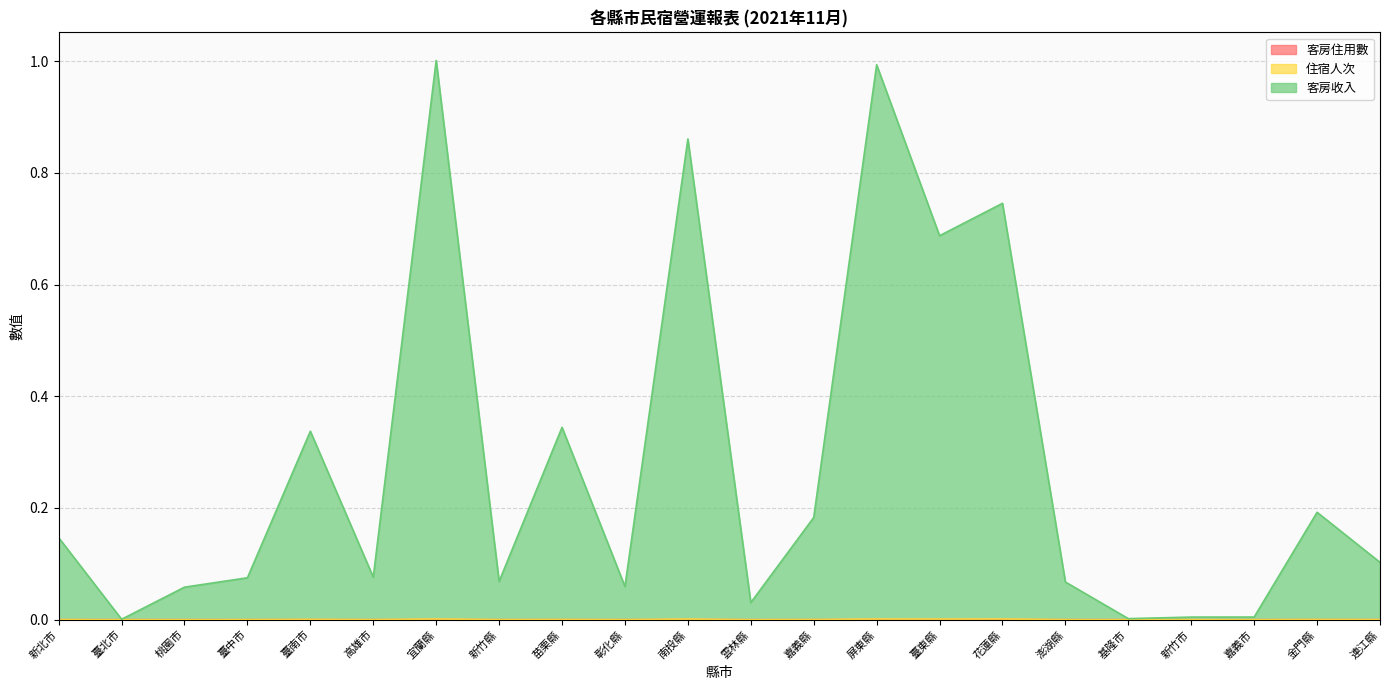

Is the value of 客房收入 at 金門縣 greater than the value of 住宿人次 at 桃園市?

Yes